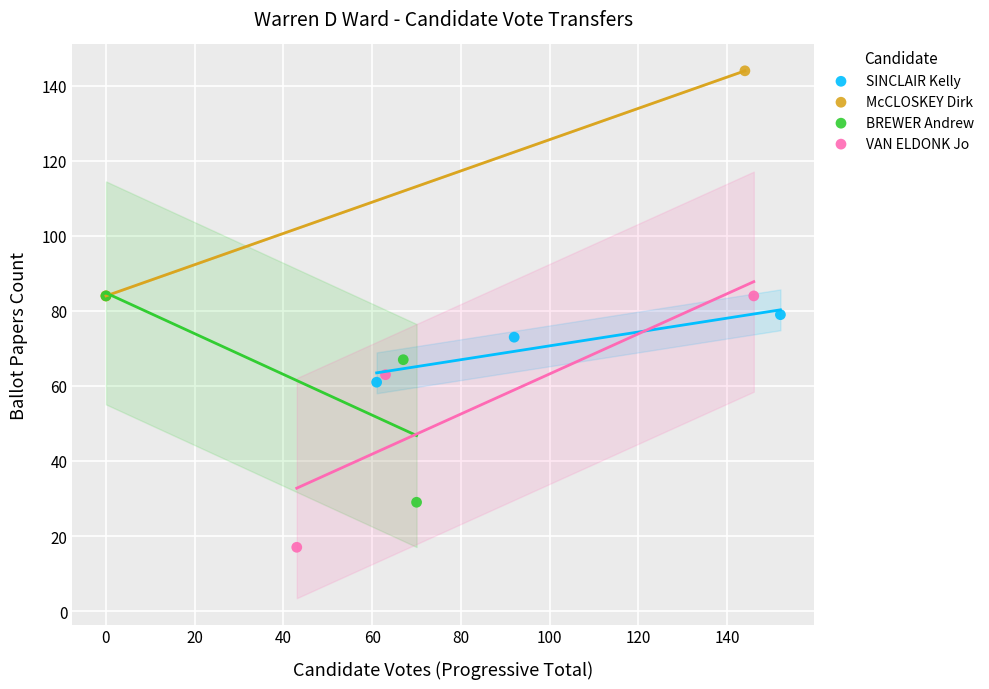

What are all the series names shown in the legend?

SINCLAIR Kelly, McCLOSKEY Dirk, BREWER Andrew, VAN ELDONK Jo